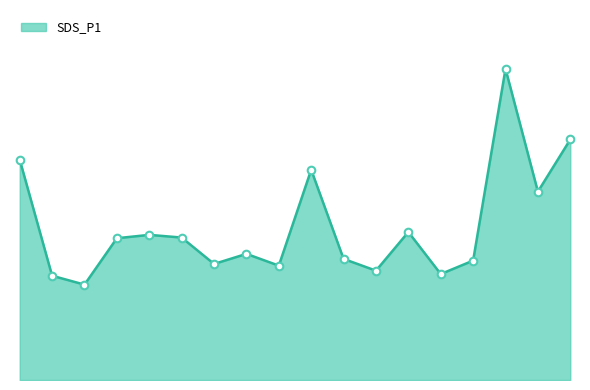

Does the chart have visible grid lines?

No